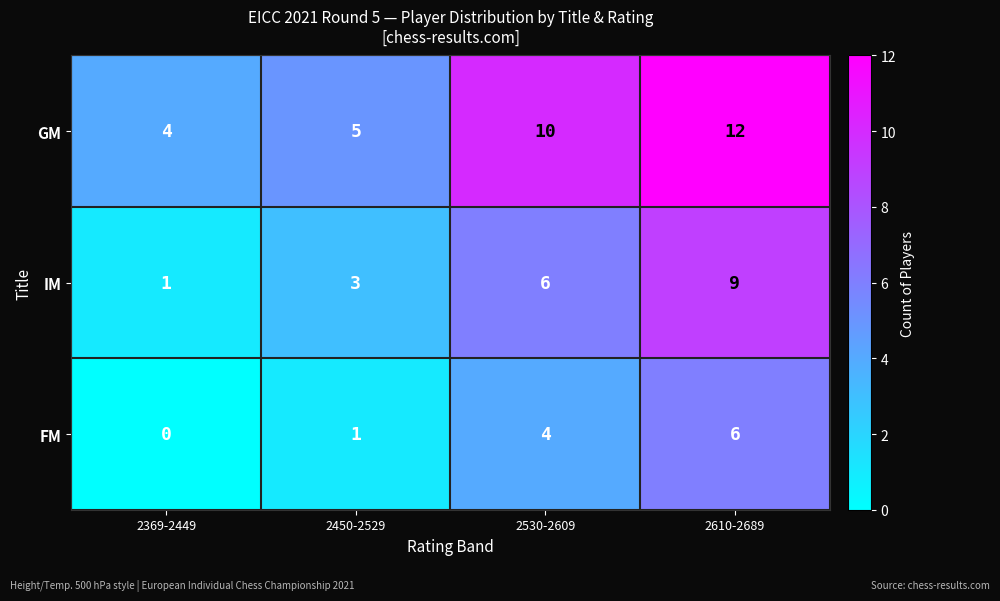

At which label does GM reach its minimum?

2369-2449